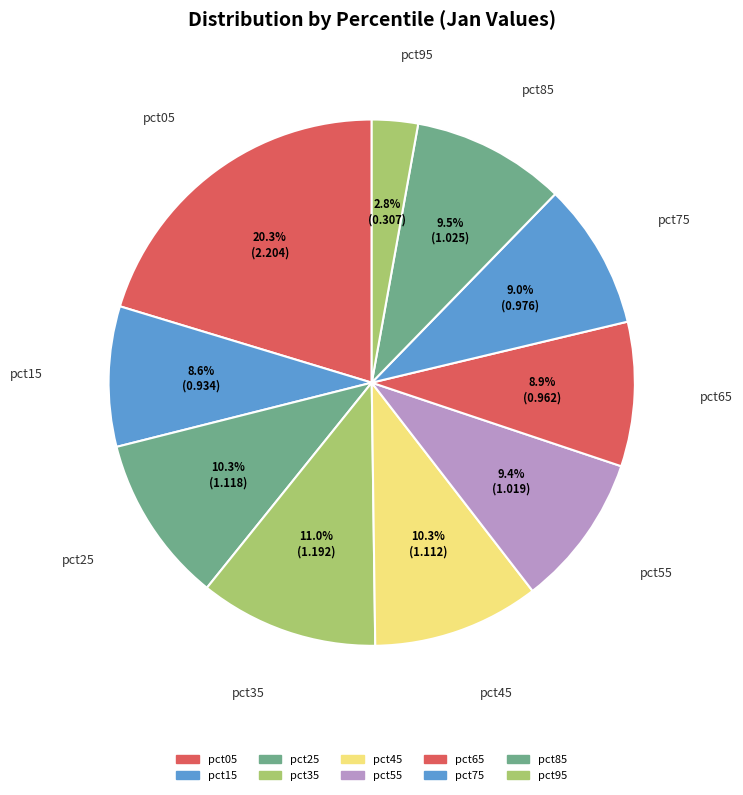

True or false: pct25 accounts for 10% of the total.

True